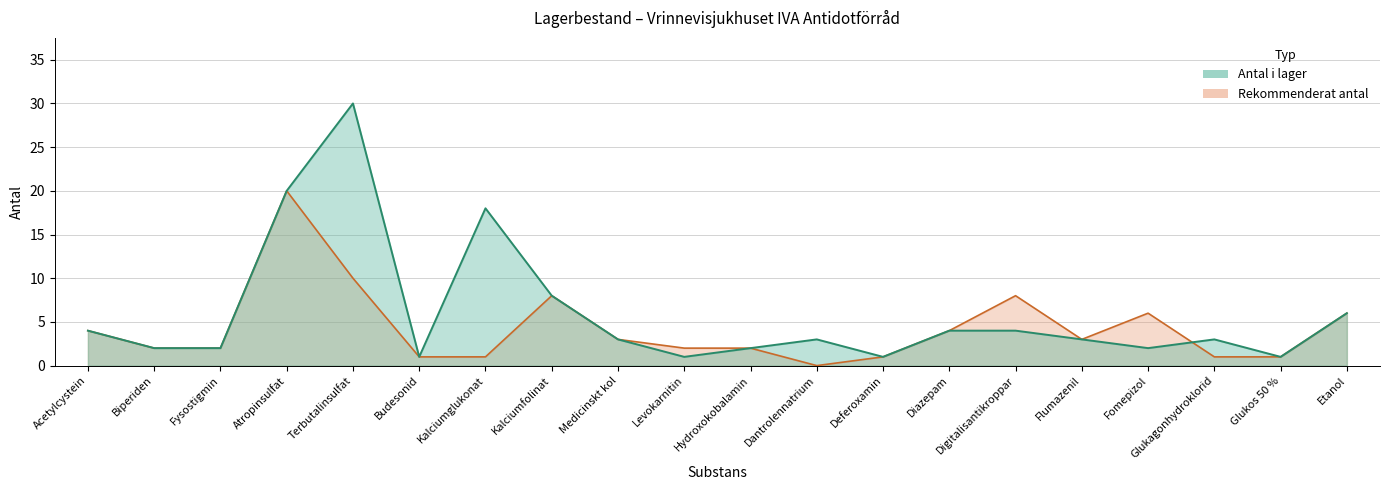

True or false: Rekommenderat antal and Antal i lager intersect in this chart.

True